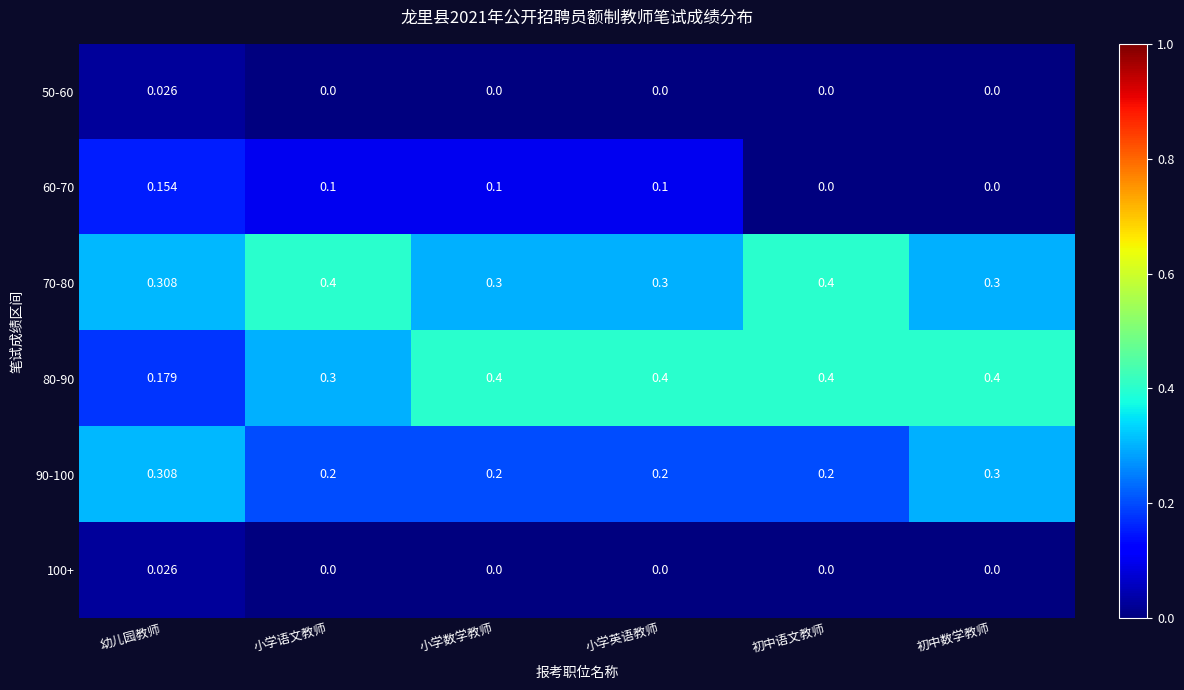

At which category is the sum across all series the highest?

幼儿园教师